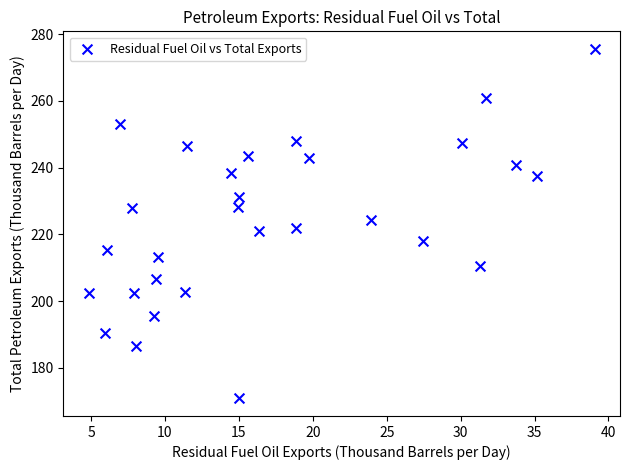

What is the range of X values (max minus min)?

34.2